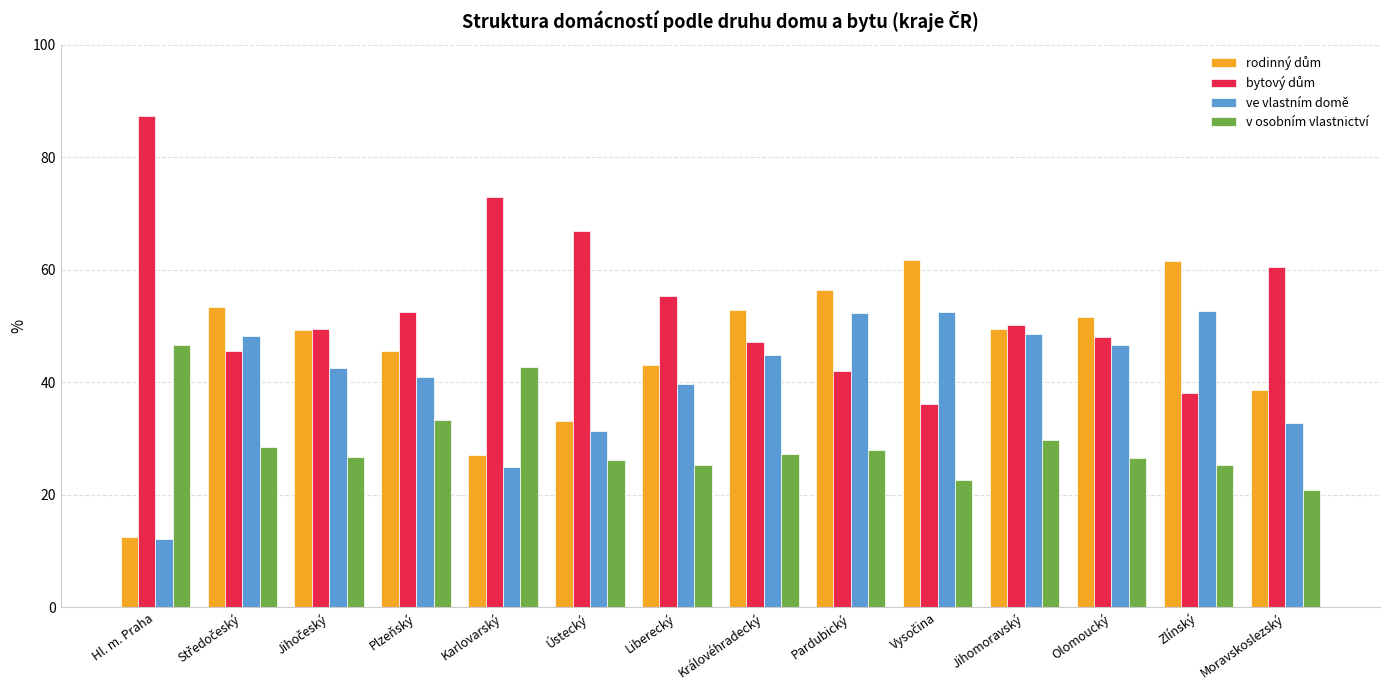

Is it true that v osobním vlastnictví equals 26.6 at Olomoucký?

True